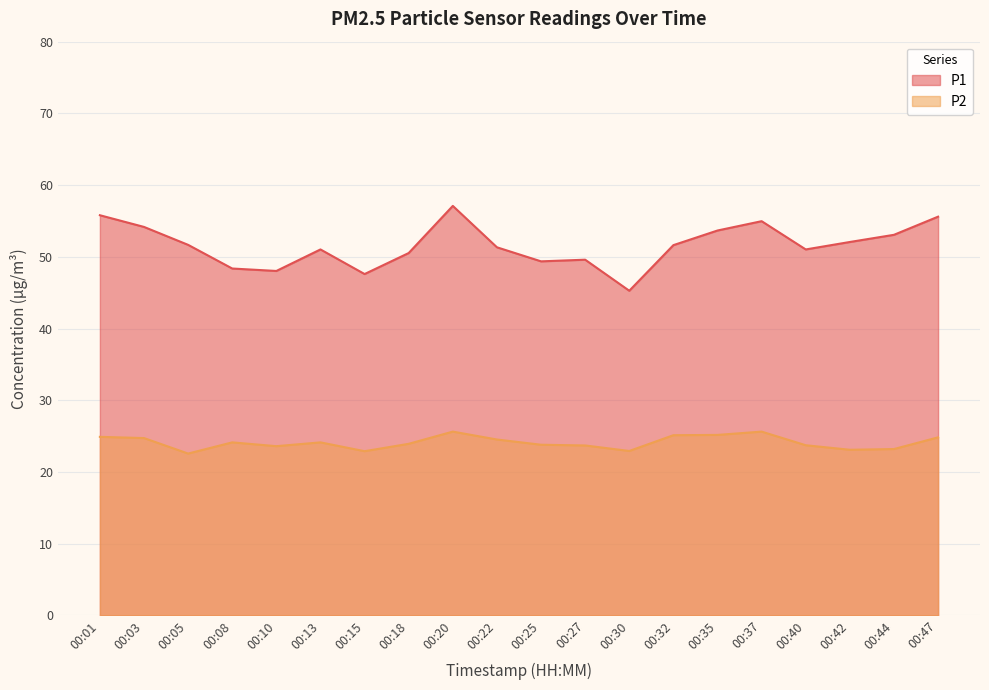

True or false: P2 and P1 cross at least once.

False